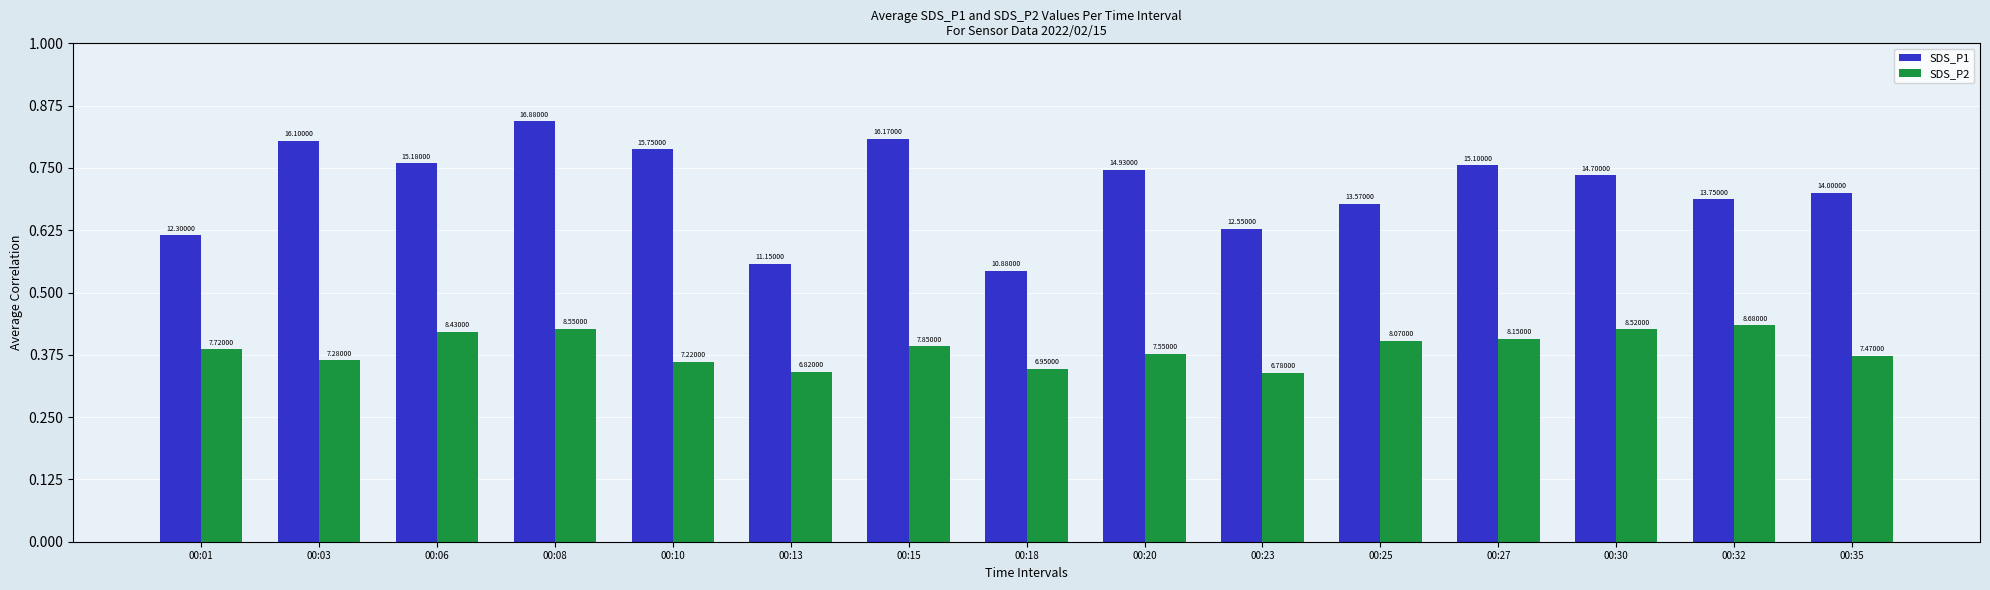

What are all the series names shown in the legend?

SDS_P1, SDS_P2